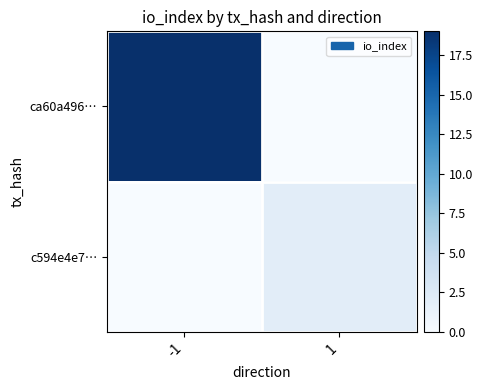

How many data points does each series have?

2